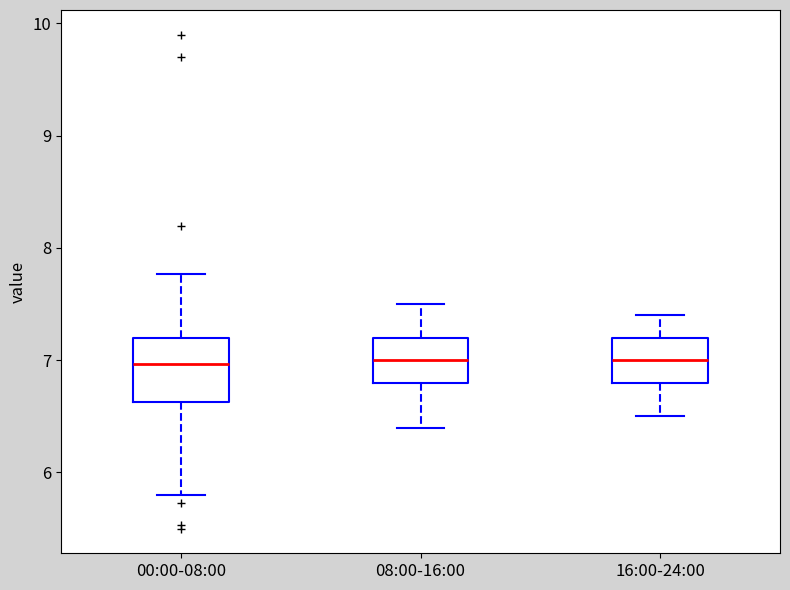

Reading left to right, read every box against the y-axis: the position of its median line, the range the box covers, and the ends of its whiskers. The values are not printed on the chart, so give them approximately, as read against the axis.

00:00-08:00: median 7.0, box 6.6 to 7.2, whiskers 5.8 to 7.8
08:00-16:00: median 7.0, box 6.8 to 7.2, whiskers 6.4 to 7.5
16:00-24:00: median 7.0, box 6.8 to 7.2, whiskers 6.5 to 7.4